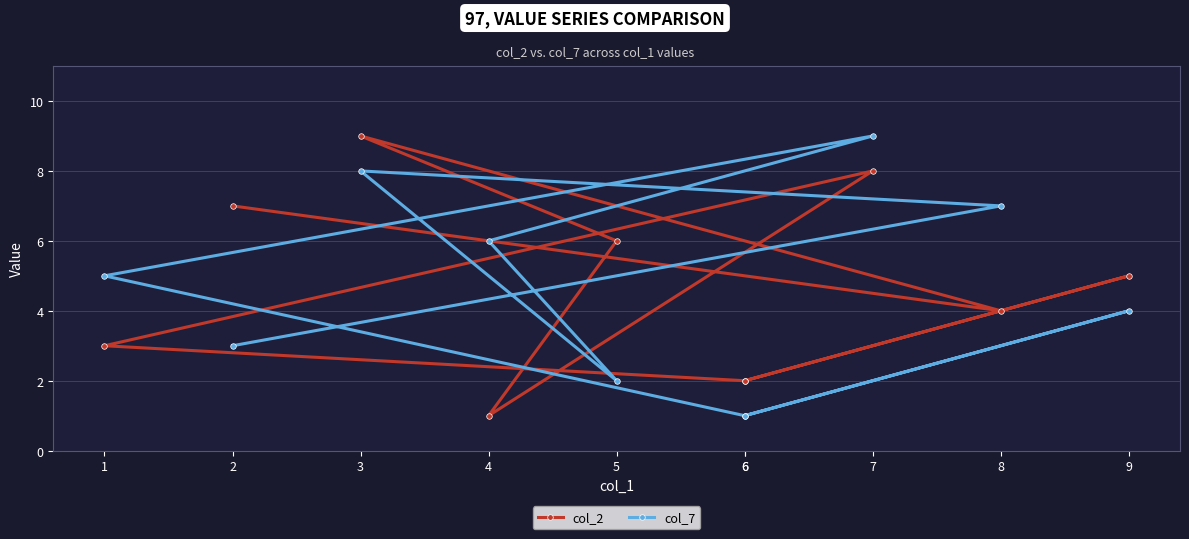

Where is col_7 nearest to the value 5?

1